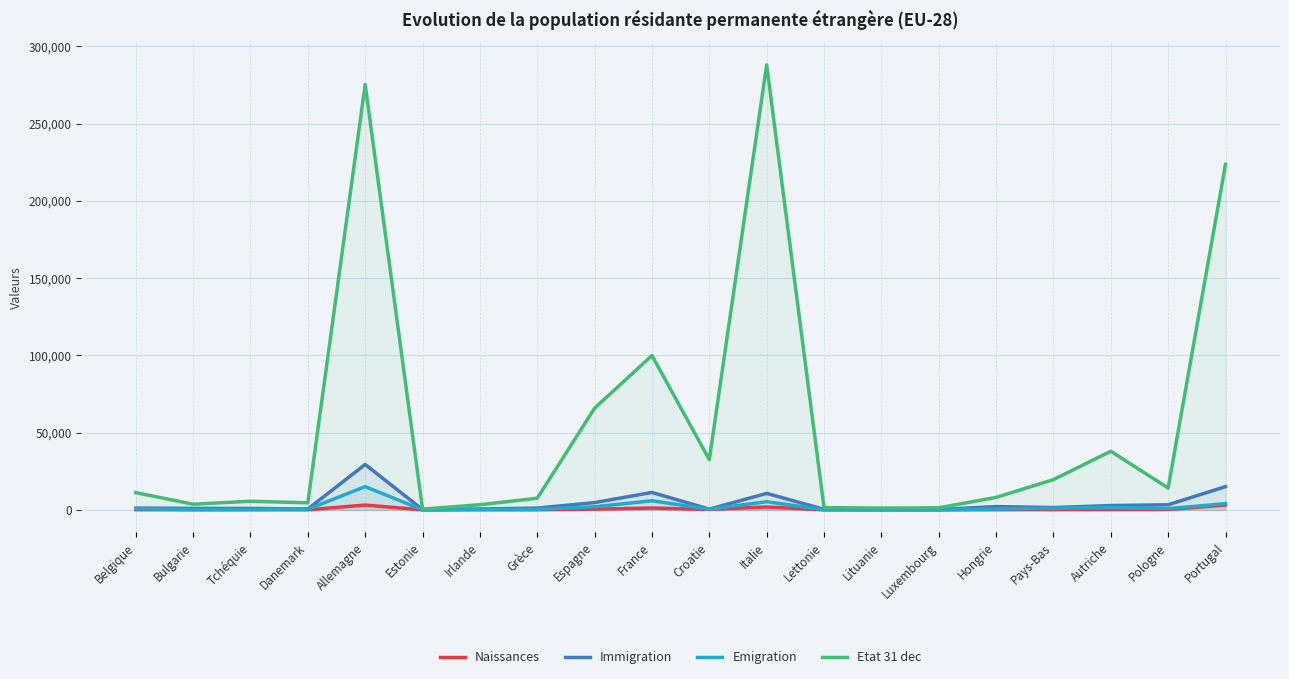

What is the highest value of the Immigration series?

29375